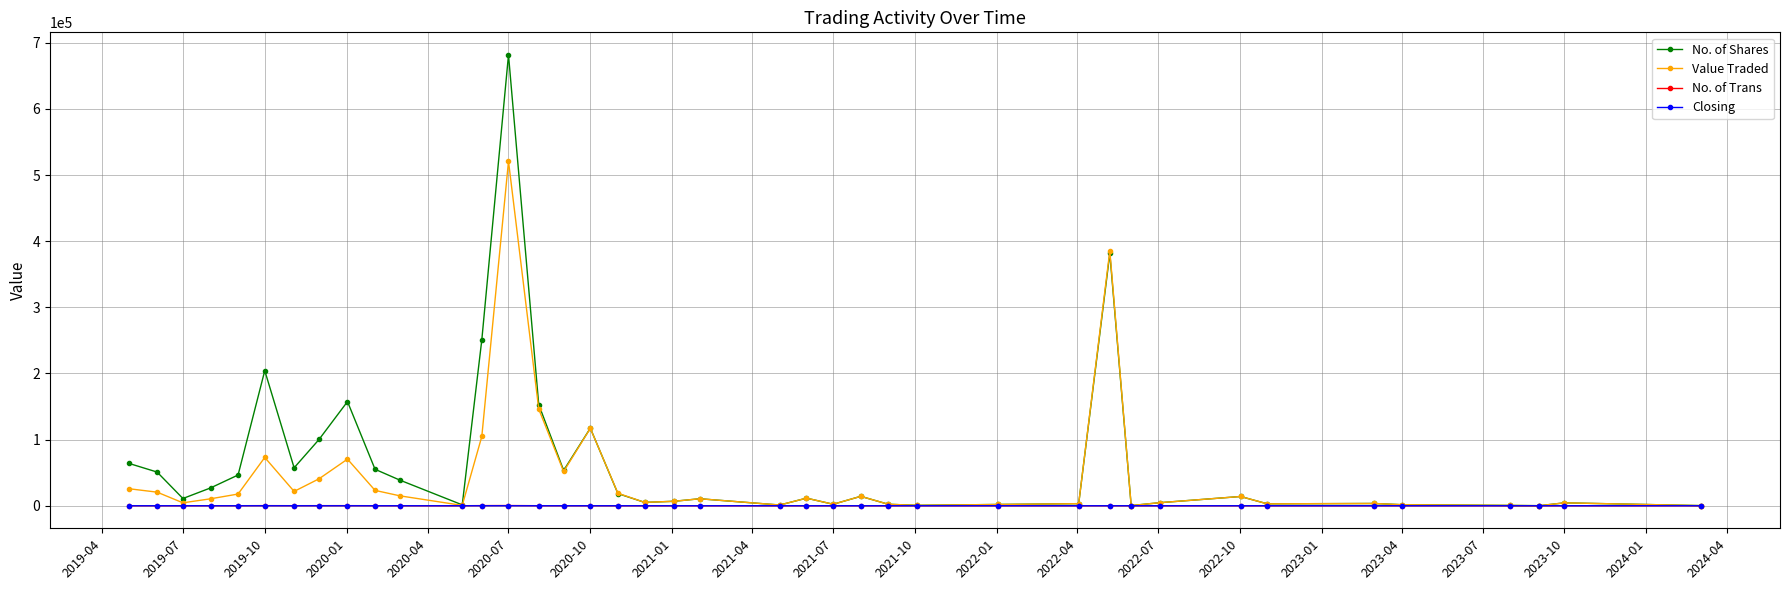

Which series has the largest range (max minus min)?

No. of Shares